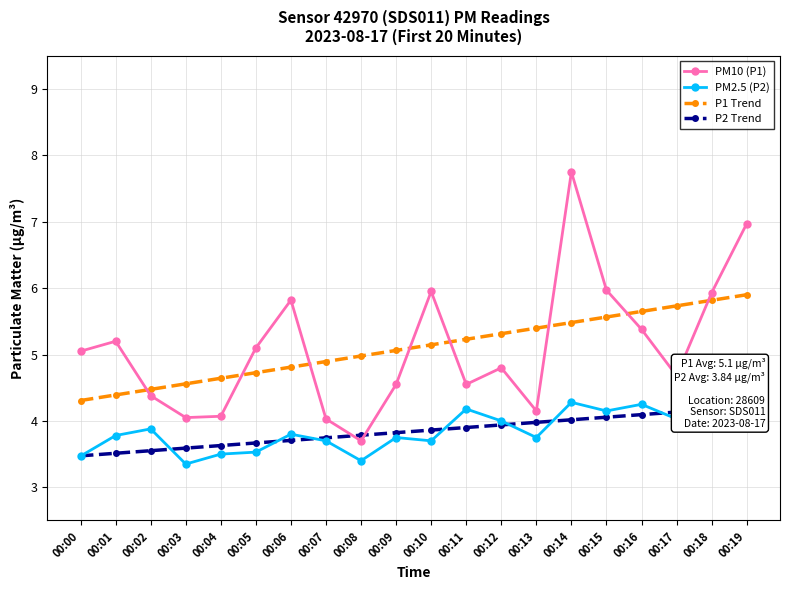

At which label is P1 Trend closest to 5?

00:08